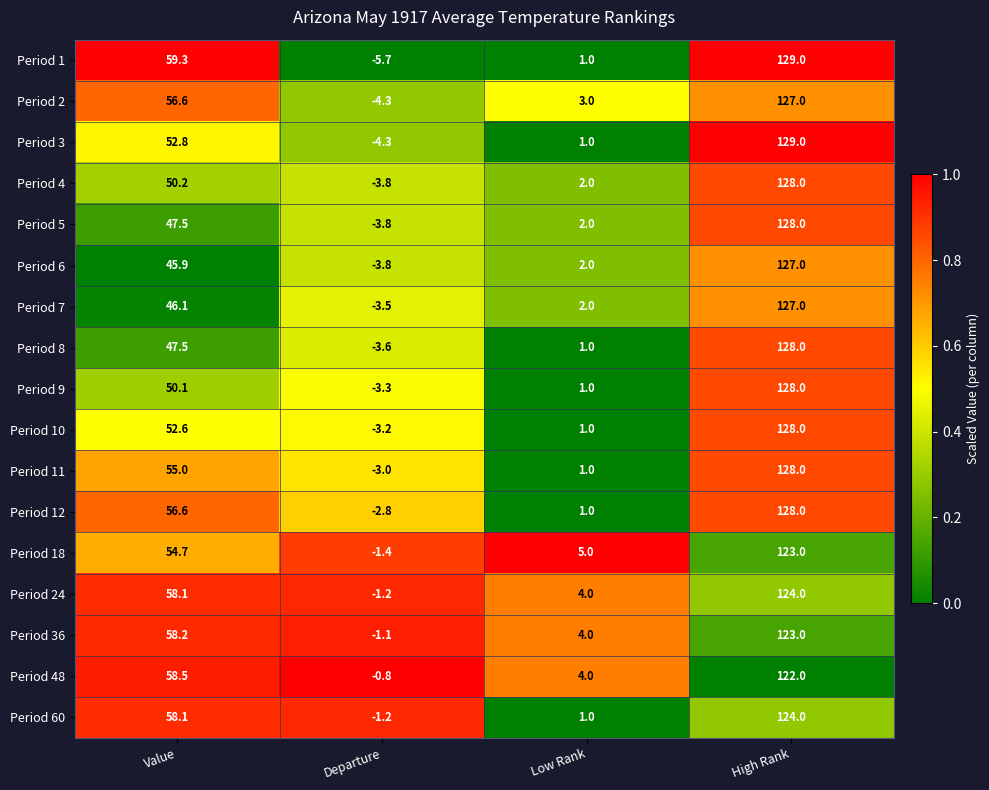

At which label does Period 36 first exceed 58?

Value